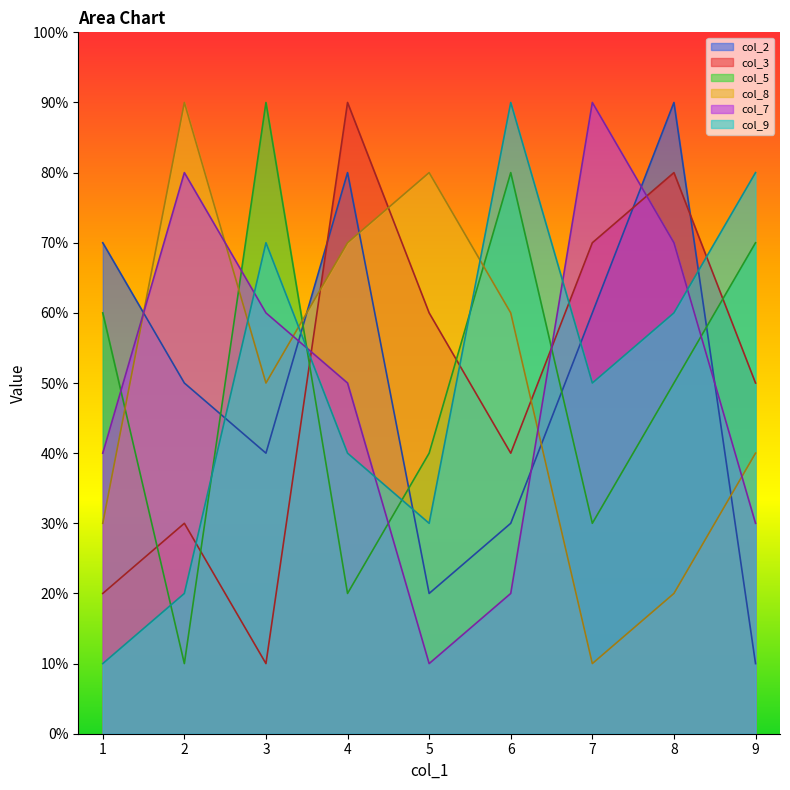

Which label corresponds to the smallest value in the chart?

9